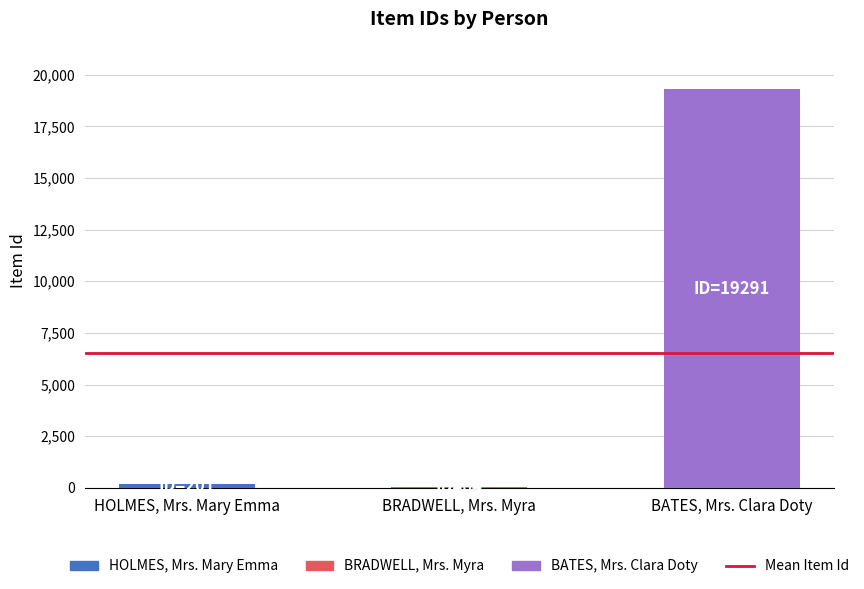

Is it true that the value at BRADWELL, Mrs. Myra is 64?

True